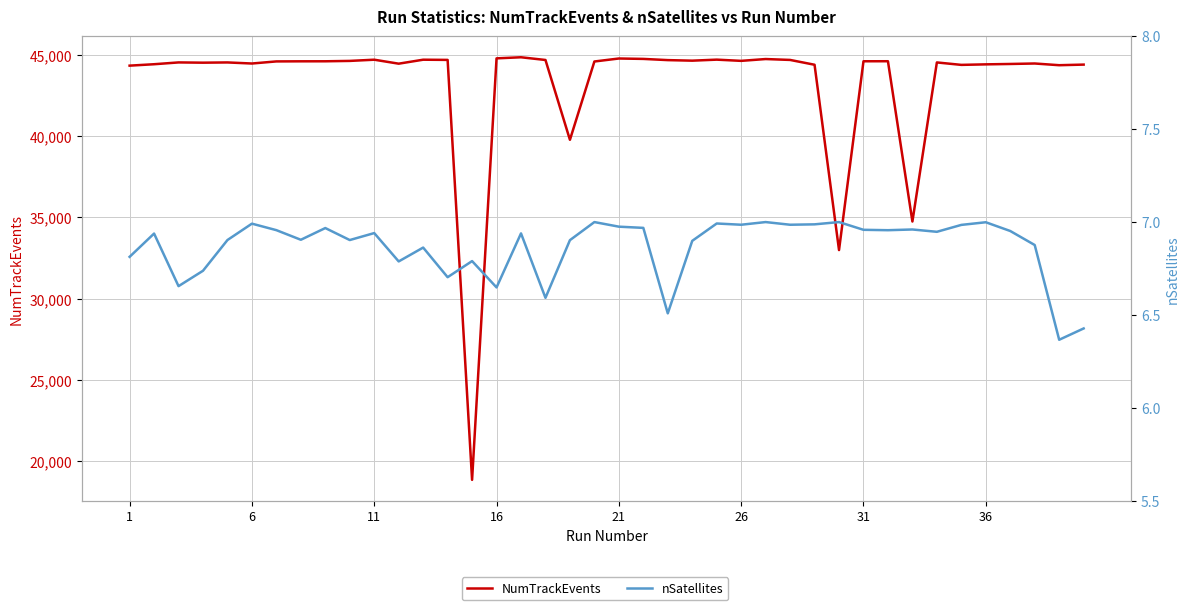

True or false: NumTrackEvents and nSatellites cross at least once.

False